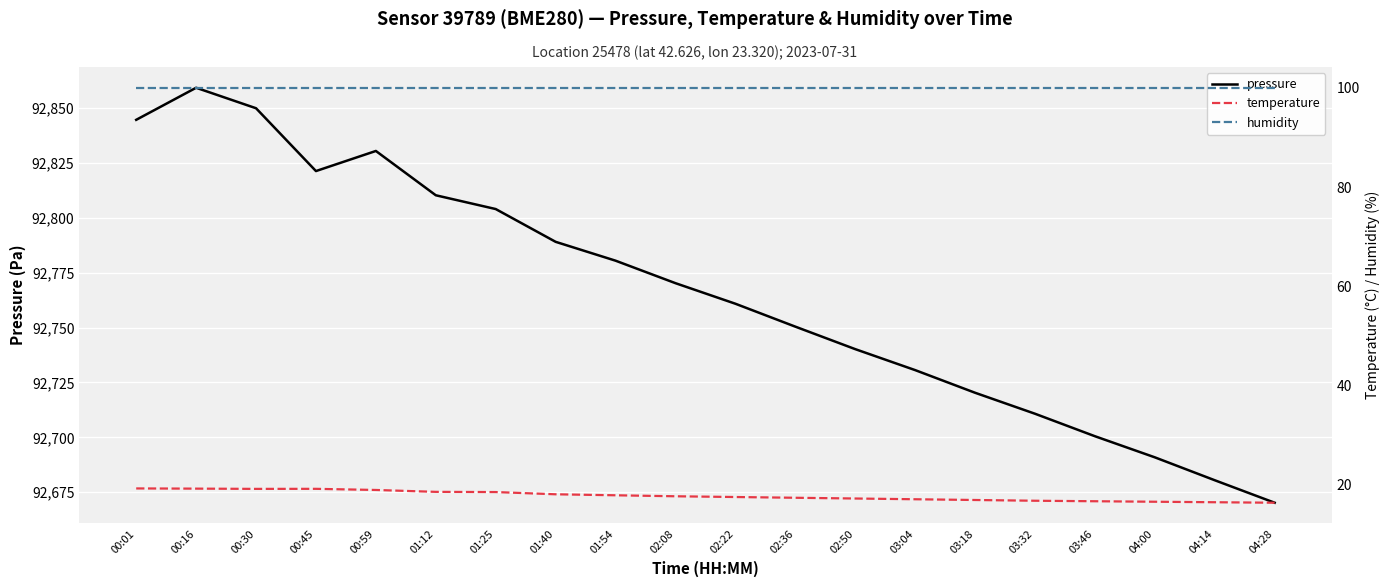

Reading left to right, transcribe all the data shown in this chart.

pressure: 00:01=92844.7	00:16=92859.3	00:30=92850.0	00:45=92821.3	00:59=92830.5	01:12=92810.3	01:25=92804.0	01:40=92789.1	01:54=92780.5	02:08=92770.2	02:22=92760.9	02:36=92750.4	02:50=92740.2	03:04=92730.6	03:18=92720.3	03:32=92710.8	03:46=92700.5	04:00=92690.9	04:14=92680.4	04:28=92670.2
temperature: 00:01=19.3	00:16=19.2	00:30=19.2	00:45=19.2	00:59=19.0	01:12=18.6	01:25=18.6	01:40=18.1	01:54=17.9	02:08=17.7	02:22=17.6	02:36=17.4	02:50=17.2	03:04=17.1	03:18=16.9	03:32=16.8	03:46=16.7	04:00=16.6	04:14=16.5	04:28=16.4
humidity: 00:01=100.0	00:16=100.0	00:30=100.0	00:45=100.0	00:59=100.0	01:12=100.0	01:25=100.0	01:40=100.0	01:54=100.0	02:08=100.0	02:22=100.0	02:36=100.0	02:50=100.0	03:04=100.0	03:18=100.0	03:32=100.0	03:46=100.0	04:00=100.0	04:14=100.0	04:28=100.0